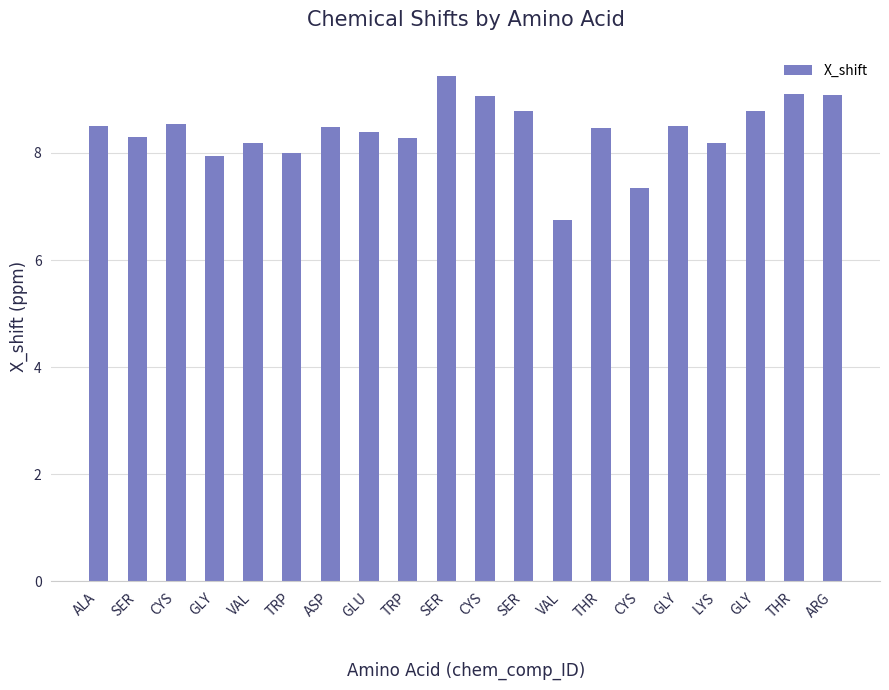

How many categories are shown in the chart?

20